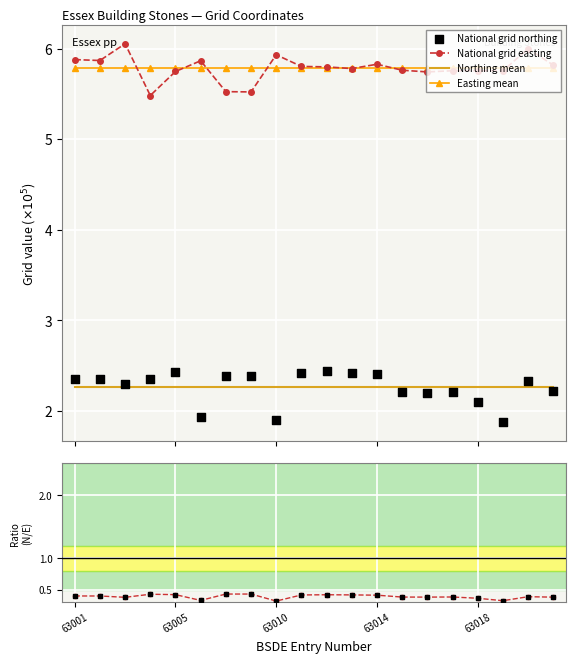

Which series has the largest total across all categories?

National grid easting